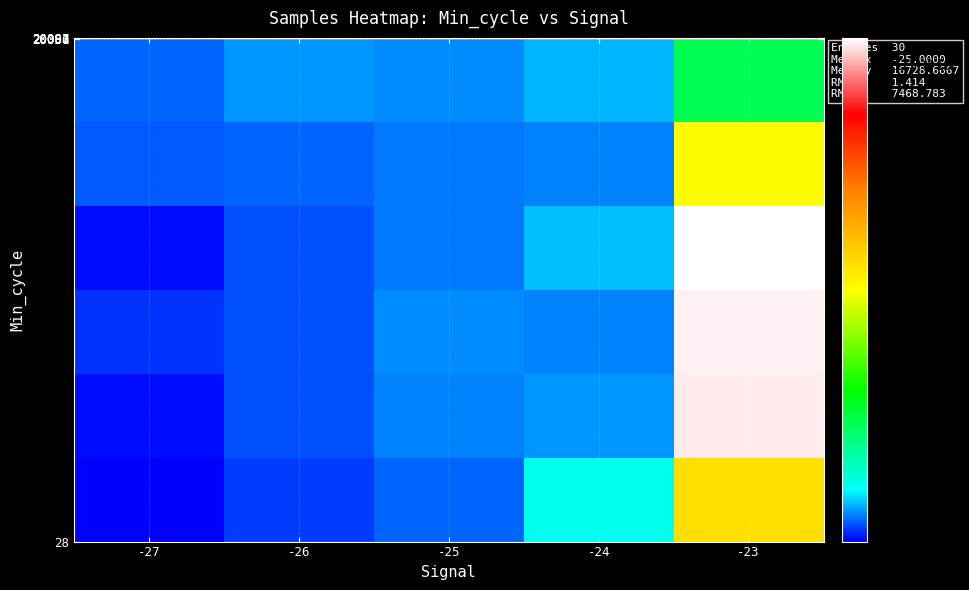

What is the spread (max minus min) of values at -23?

16337